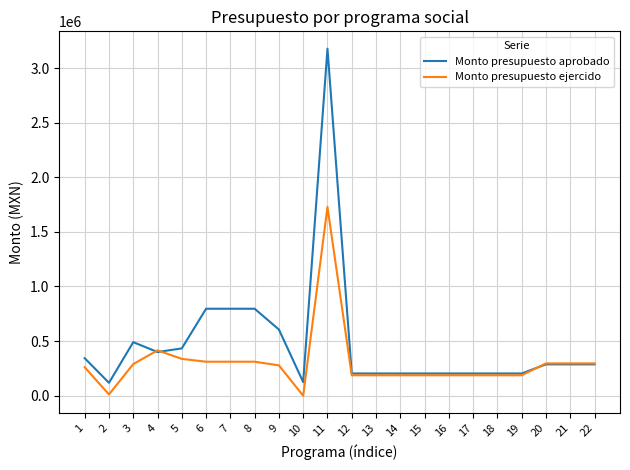

What is the spread (max minus min) of values at 7?

484991.9